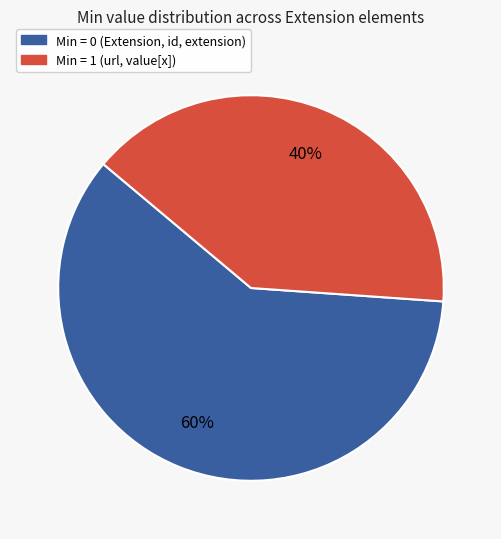

To the nearest percent, what is the difference between the largest and smallest slice percentages?

20%